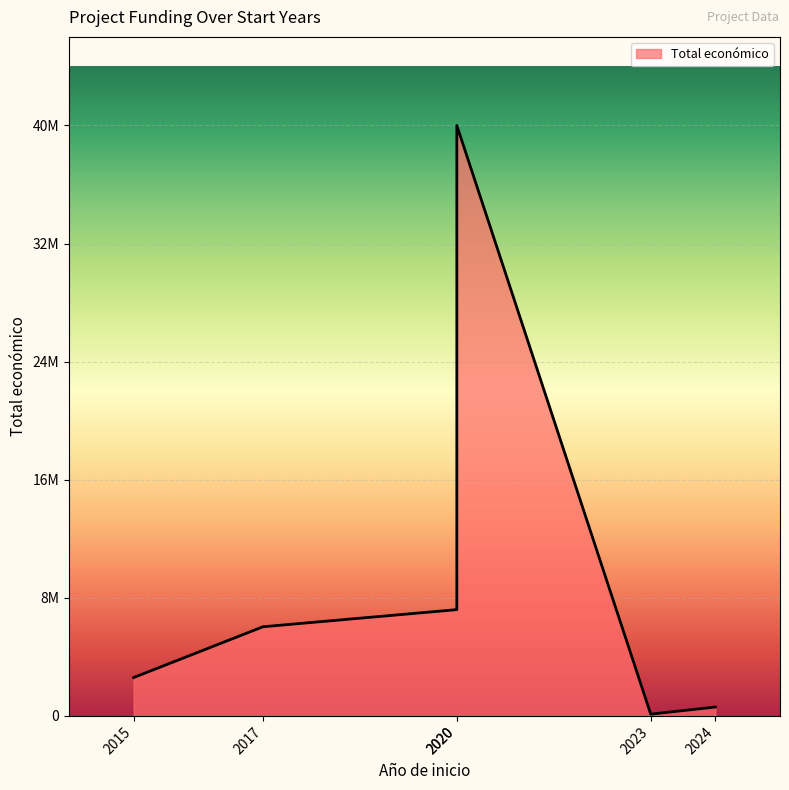

Does the chart display data point markers on the line(s)?

No